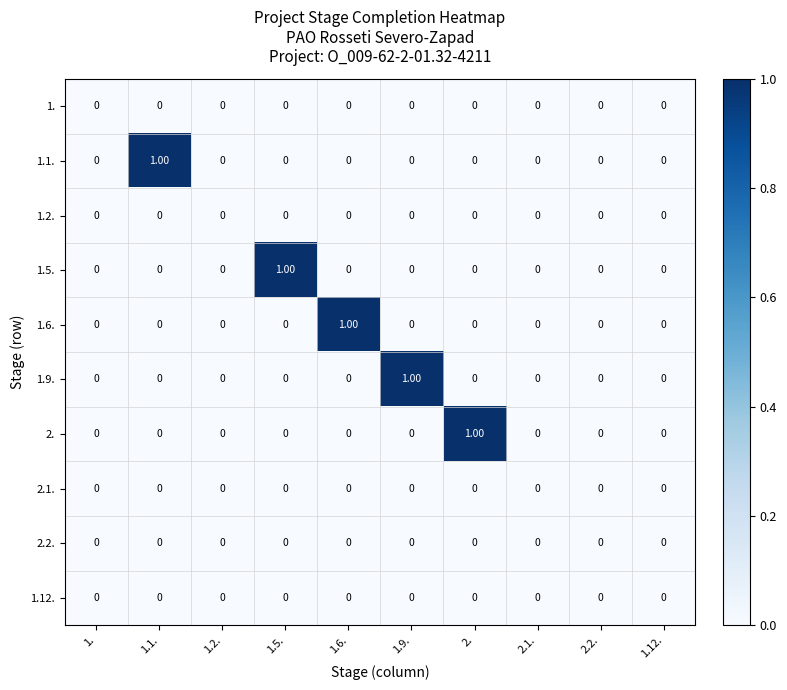

How many data points does each series have?

10